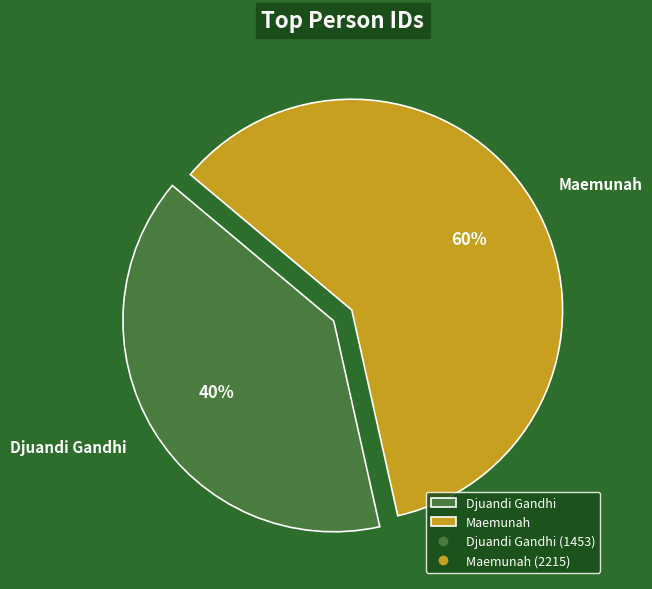

Do Maemunah and Djuandi Gandhi together represent more than half of the pie?

Yes